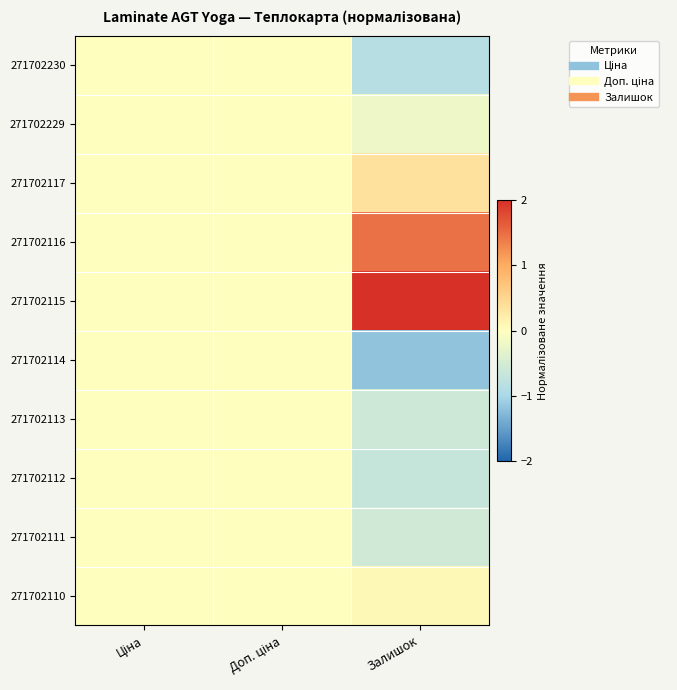

Reading left to right, extract all data points from this chart.

271702230: Ціна=0.0	Доп. ціна=0.0	Залишок=-0.8
271702229: Ціна=0.0	Доп. ціна=0.0	Залишок=-0.2
271702117: Ціна=0.0	Доп. ціна=0.0	Залишок=0.4
271702116: Ціна=0.0	Доп. ціна=0.0	Залишок=1.5
271702115: Ціна=0.0	Доп. ціна=0.0	Залишок=2.0
271702114: Ціна=0.0	Доп. ціна=0.0	Залишок=-1.2
271702113: Ціна=0.0	Доп. ціна=0.0	Залишок=-0.6
271702112: Ціна=0.0	Доп. ціна=0.0	Залишок=-0.7
271702111: Ціна=0.0	Доп. ціна=0.0	Залишок=-0.6
271702110: Ціна=0.0	Доп. ціна=0.0	Залишок=0.1